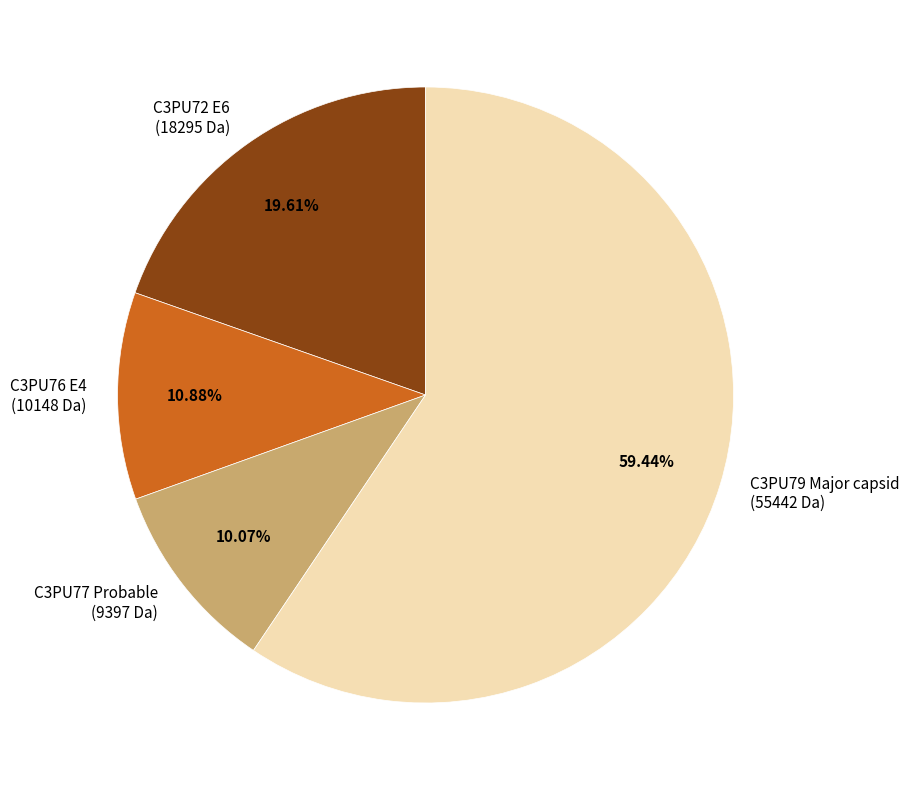

How many segments does this pie chart have?

4